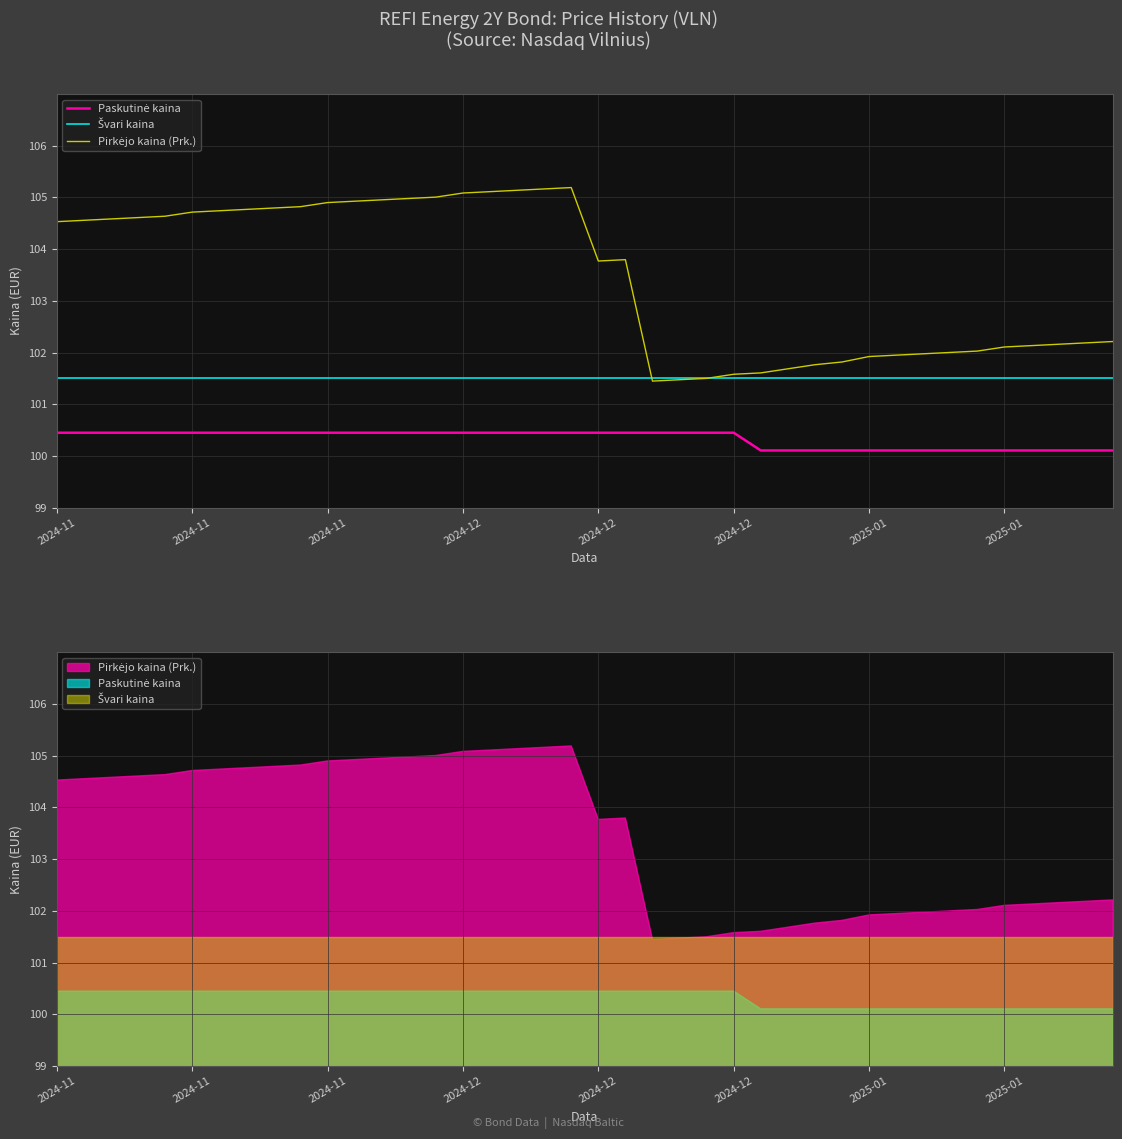

Is the value of Švari kaina at 18 greater than the value of Pirkėjo kaina (Prk.) at 14?

No